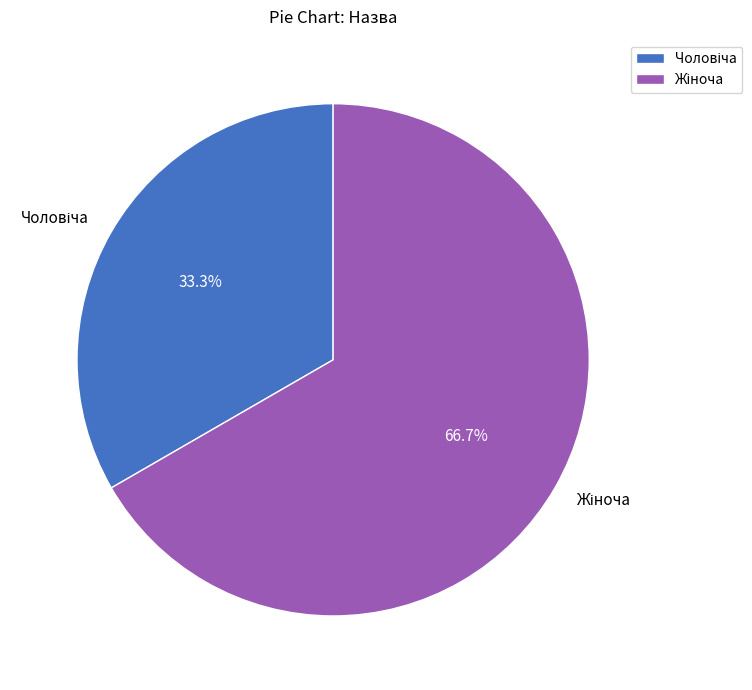

What is the total percentage of Жіноча and Чоловіча?

100.0%